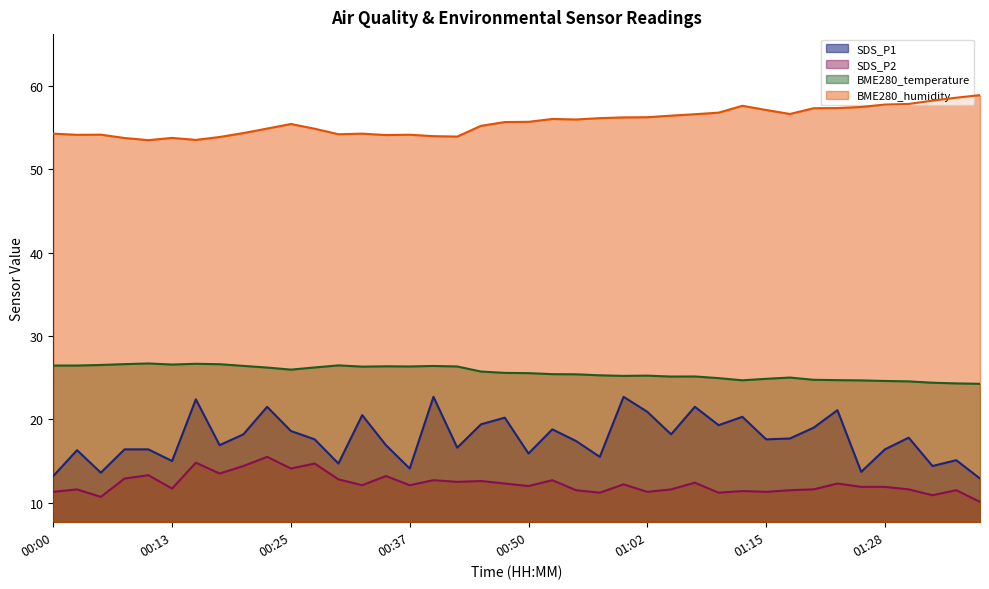

What are all the series names shown in the legend?

SDS_P1, SDS_P2, BME280_temperature, BME280_humidity